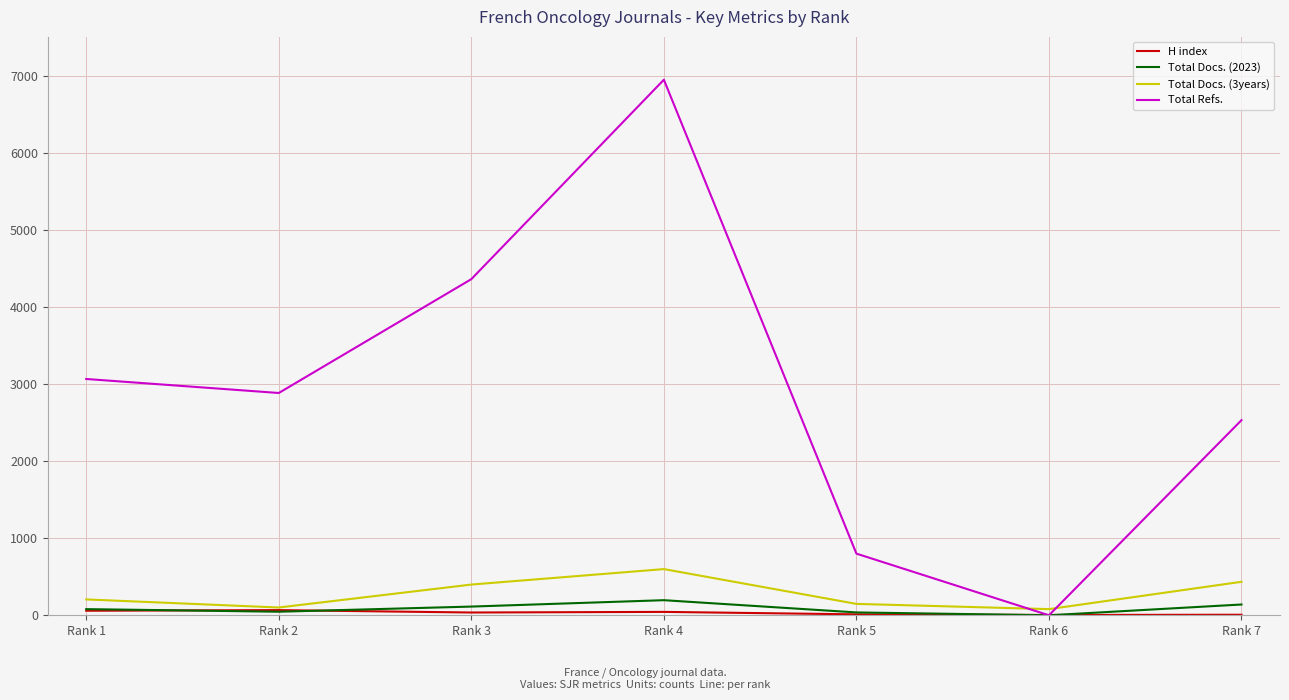

After their last crossing, which series has the higher values: Total Refs. or Total Docs. (3years)?

Total Refs.